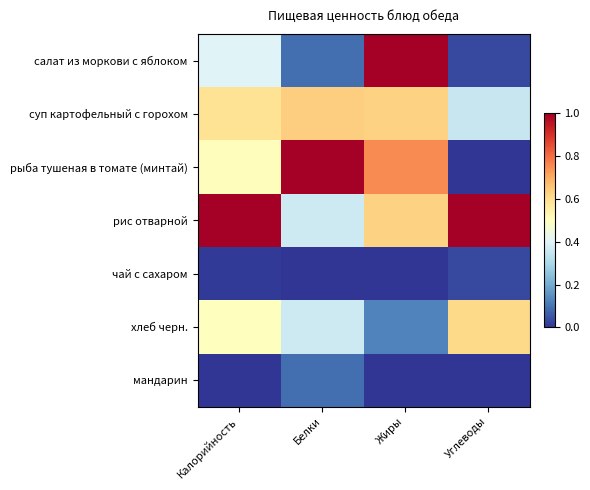

Which series has the largest total across all categories?

рис отварной